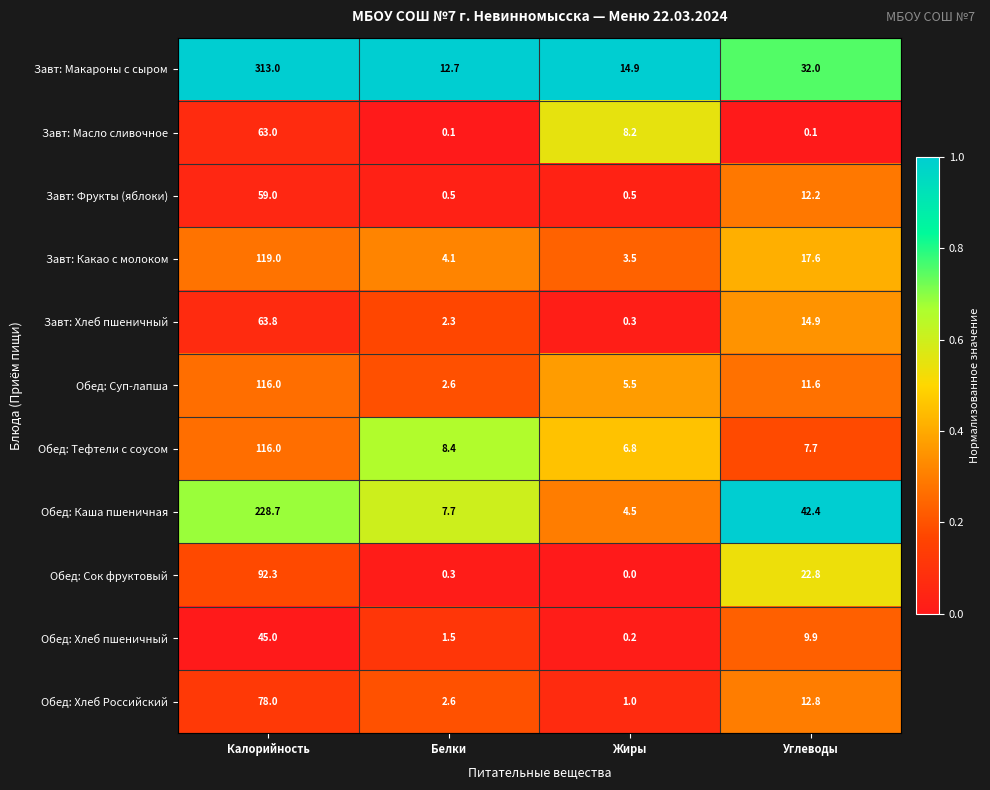

What is the maximum value for Завт: Масло сливочное?

63.0